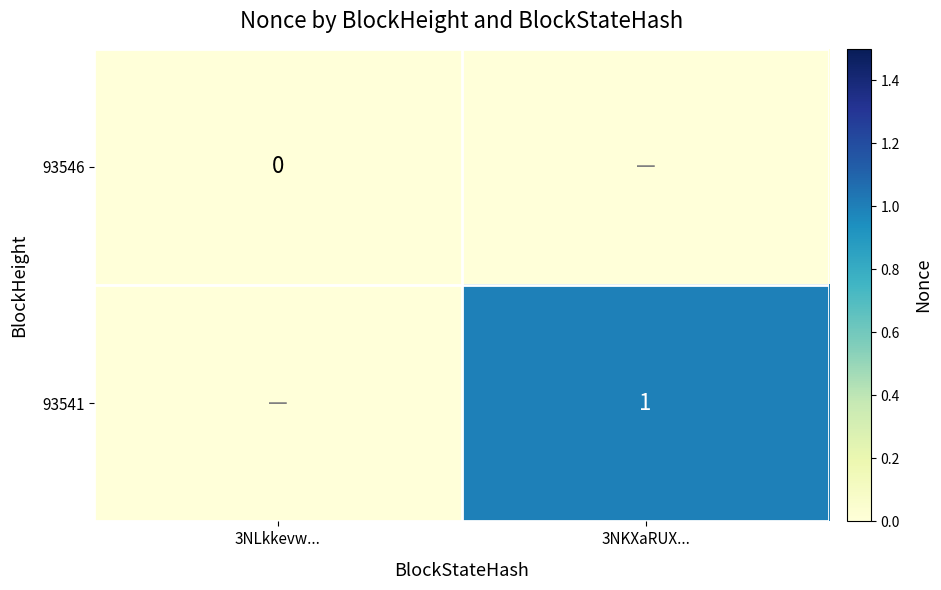

Is it true that 93541 equals 0 at 3NKXaRUX...?

False